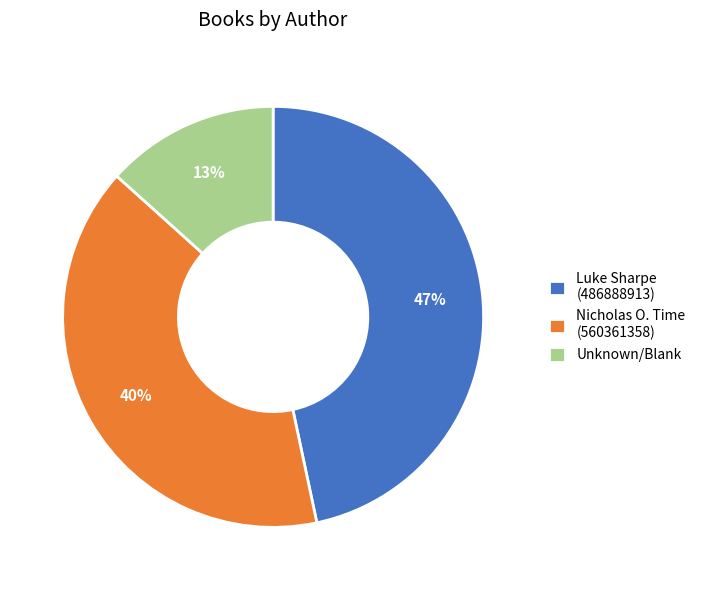

Do Unknown/Blank and Nicholas O. Time (560361358) together represent more than half of the pie?

Yes